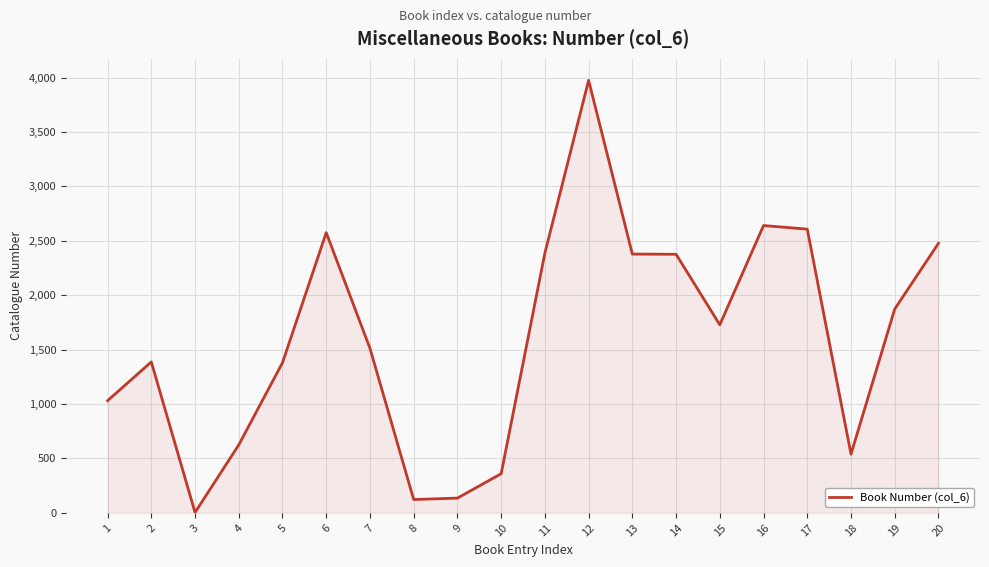

What is the sum of all values?

32113